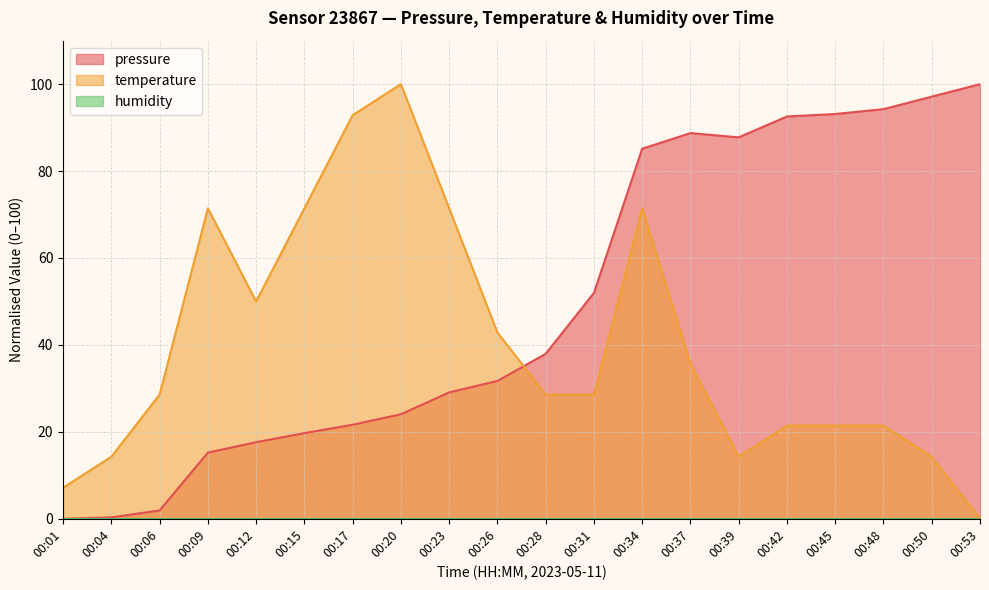

At which category does pressure reach its first local peak?

00:37